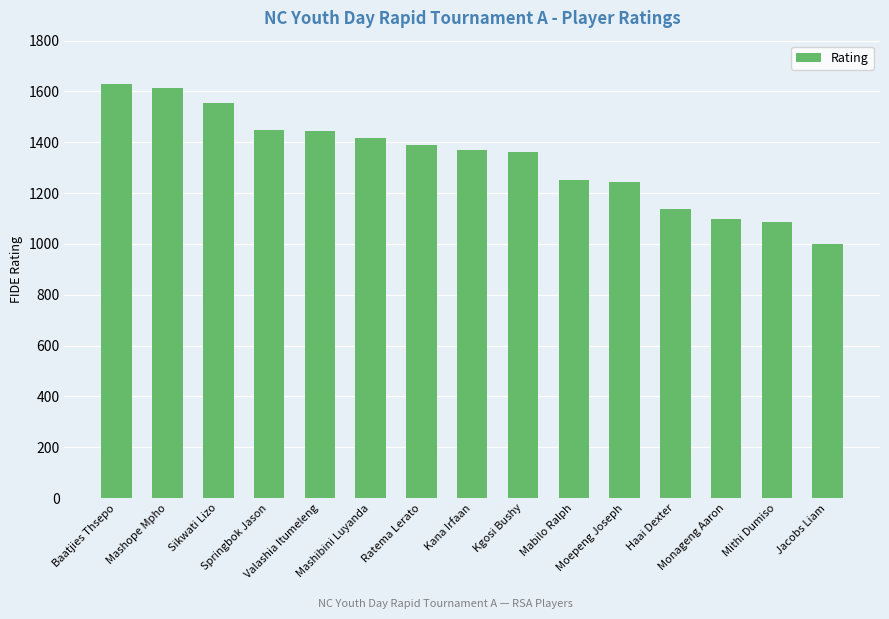

How many data points are less than 1369?

7